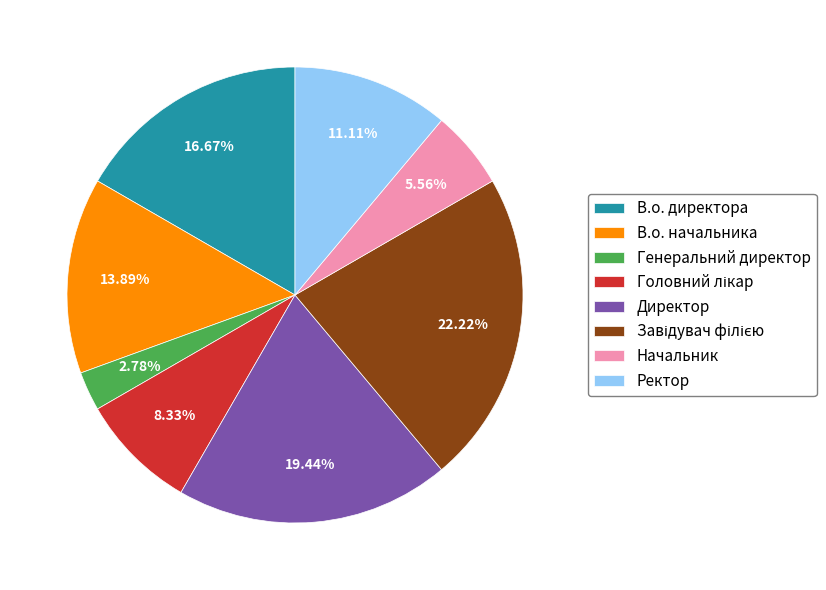

Is it true that Начальник is 15% of the pie?

False